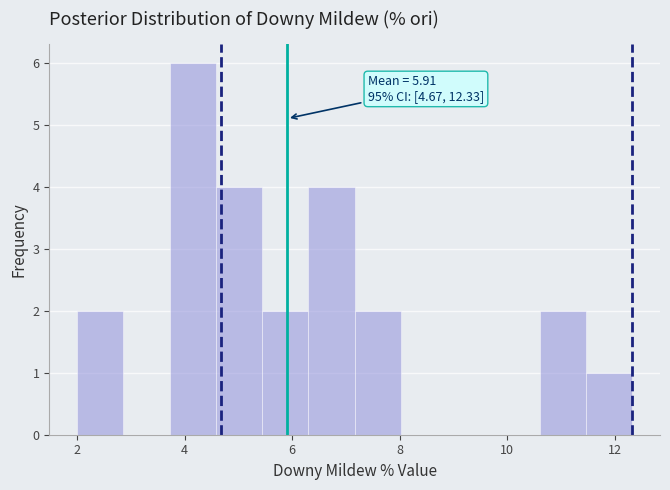

Which range on the x-axis has the tallest bar?

3.8 to 4.6